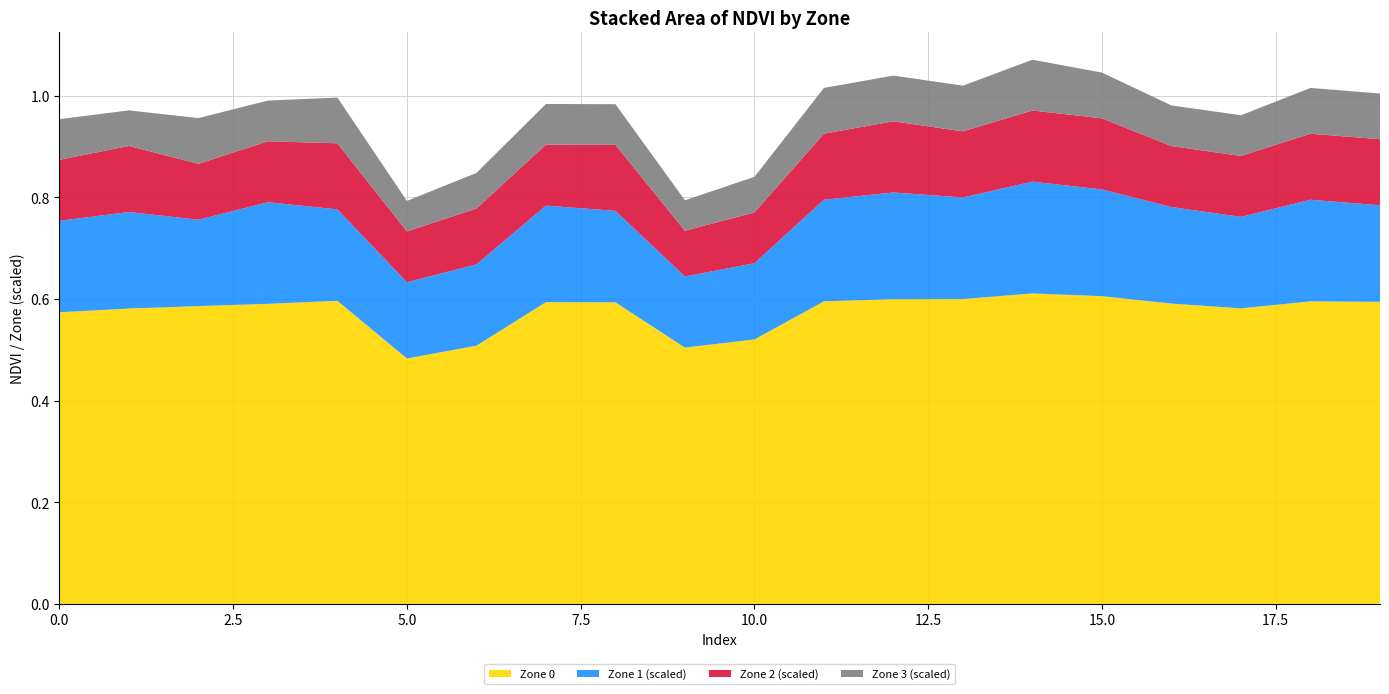

Reading left to right, what are all the values shown in this chart?

Zone 0: 0=0.6	1=0.6	2=0.6	3=0.6	4=0.6	5=0.5	6=0.5	7=0.6	8=0.6	9=0.5	10=0.5	11=0.6	12=0.6	13=0.6	14=0.6	15=0.6	16=0.6	17=0.6	18=0.6	19=0.6
Zone 1 (scaled): 0=0.2	1=0.2	2=0.2	3=0.2	4=0.2	5=0.1	6=0.2	7=0.2	8=0.2	9=0.1	10=0.1	11=0.2	12=0.2	13=0.2	14=0.2	15=0.2	16=0.2	17=0.2	18=0.2	19=0.2
Zone 2 (scaled): 0=0.1	1=0.1	2=0.1	3=0.1	4=0.1	5=0.1	6=0.1	7=0.1	8=0.1	9=0.1	10=0.1	11=0.1	12=0.1	13=0.1	14=0.1	15=0.1	16=0.1	17=0.1	18=0.1	19=0.1
Zone 3 (scaled): 0=0.1	1=0.1	2=0.1	3=0.1	4=0.1	5=0.1	6=0.1	7=0.1	8=0.1	9=0.1	10=0.1	11=0.1	12=0.1	13=0.1	14=0.1	15=0.1	16=0.1	17=0.1	18=0.1	19=0.1